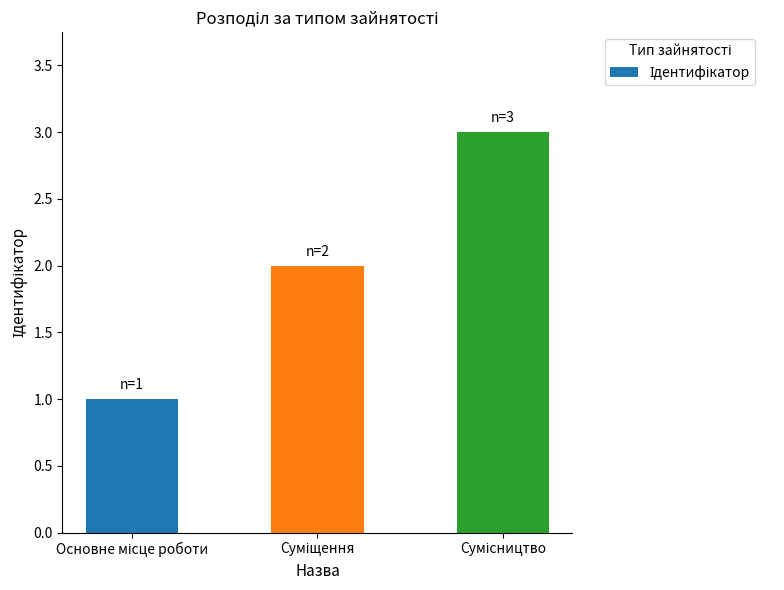

Does the chart contain any negative values?

No